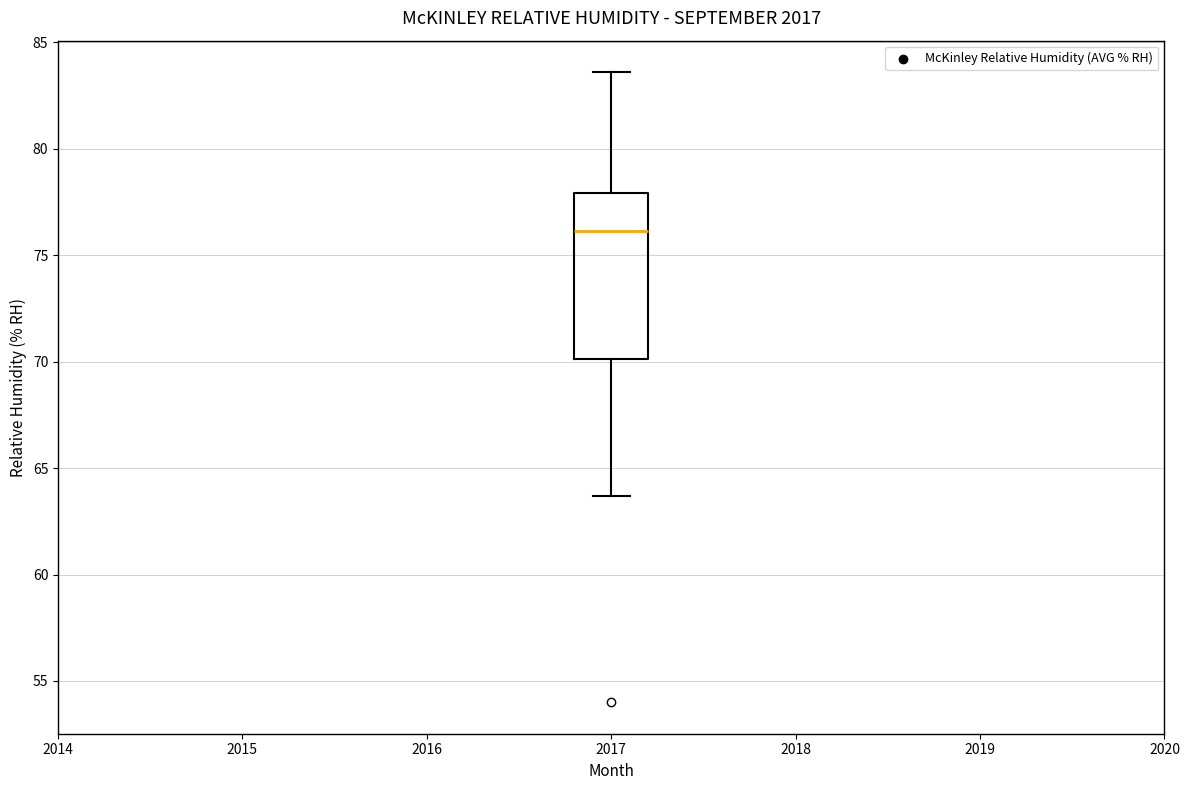

Where does the upper whisker of the box at x = 2017 end on the y-axis? The values are not printed on the chart, so give them approximately, as read against the axis.

83.5